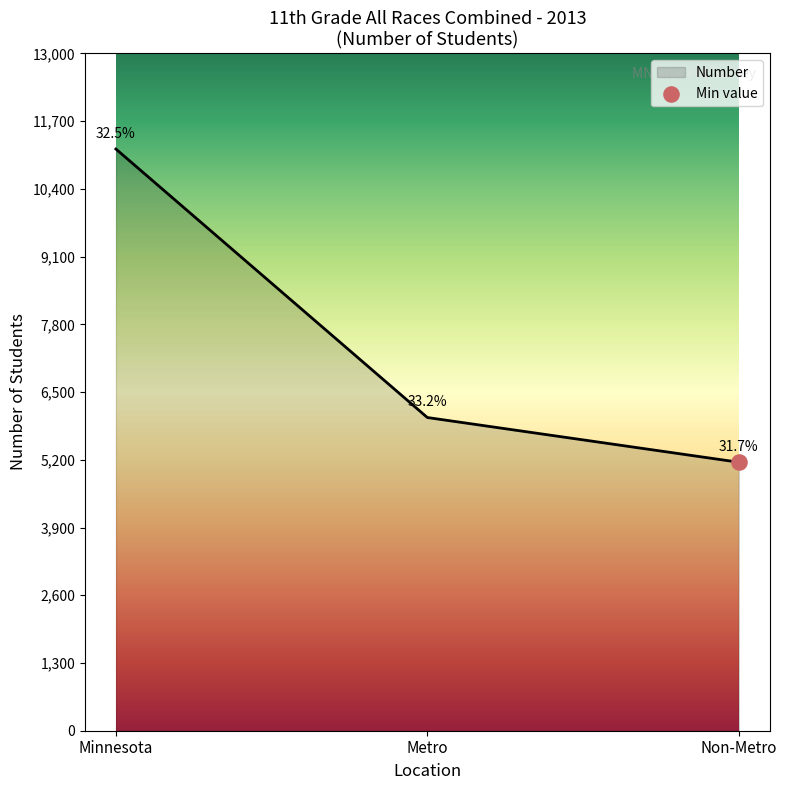

Rank the categories by value from highest to lowest.

Minnesota, Metro, Non-Metro